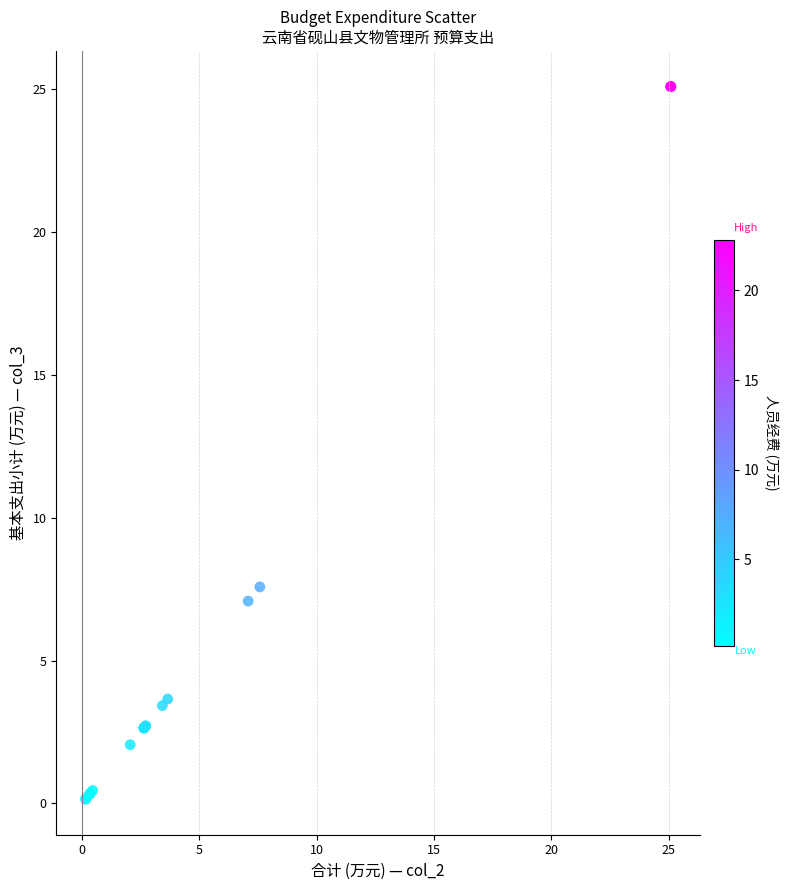

What Y value in the scatter plot is closest to 12?

7.6